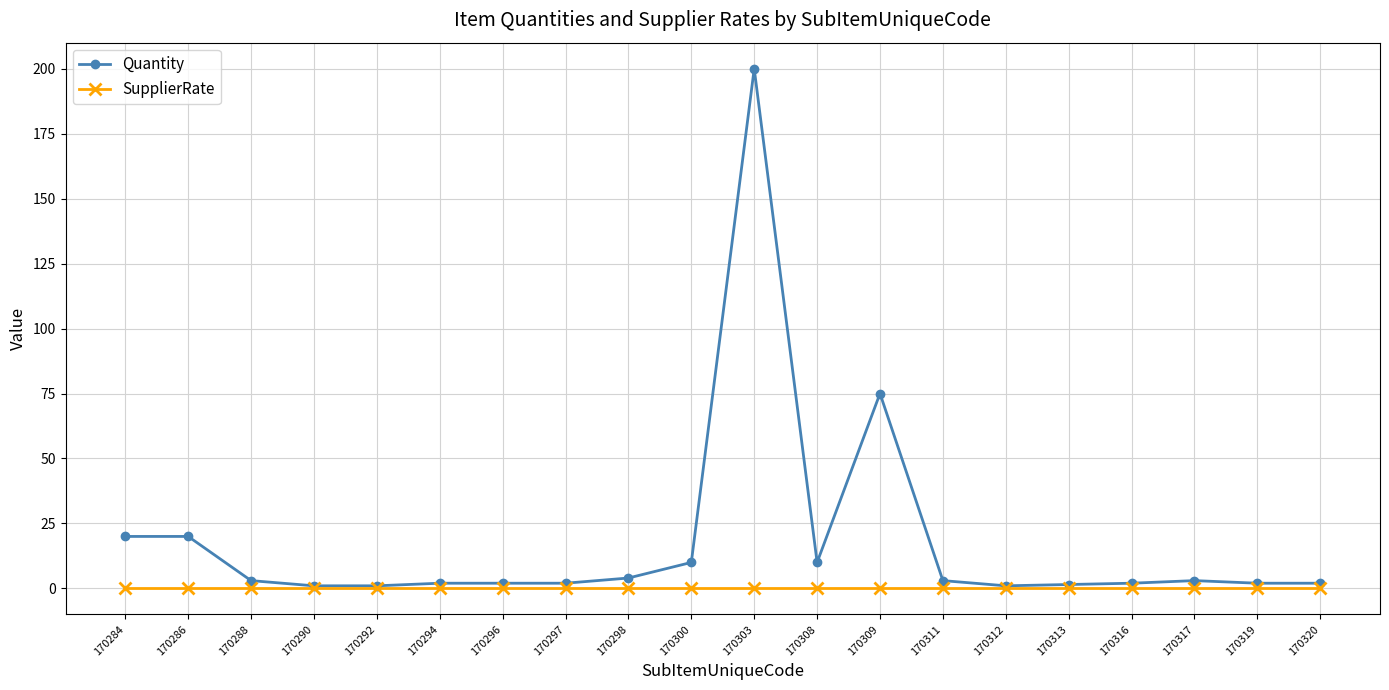

What are all the series names shown in the legend?

Quantity, SupplierRate